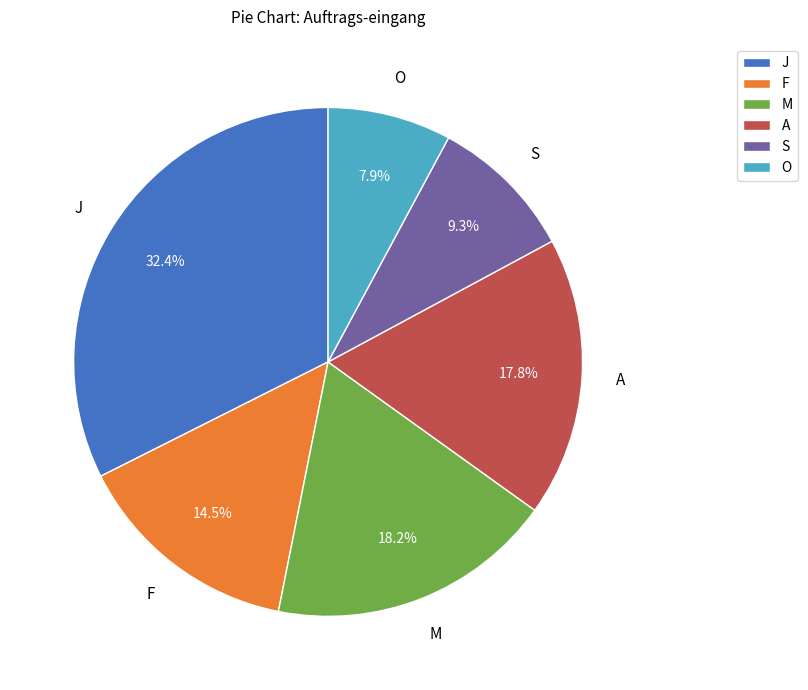

How many slices are in this pie chart?

6